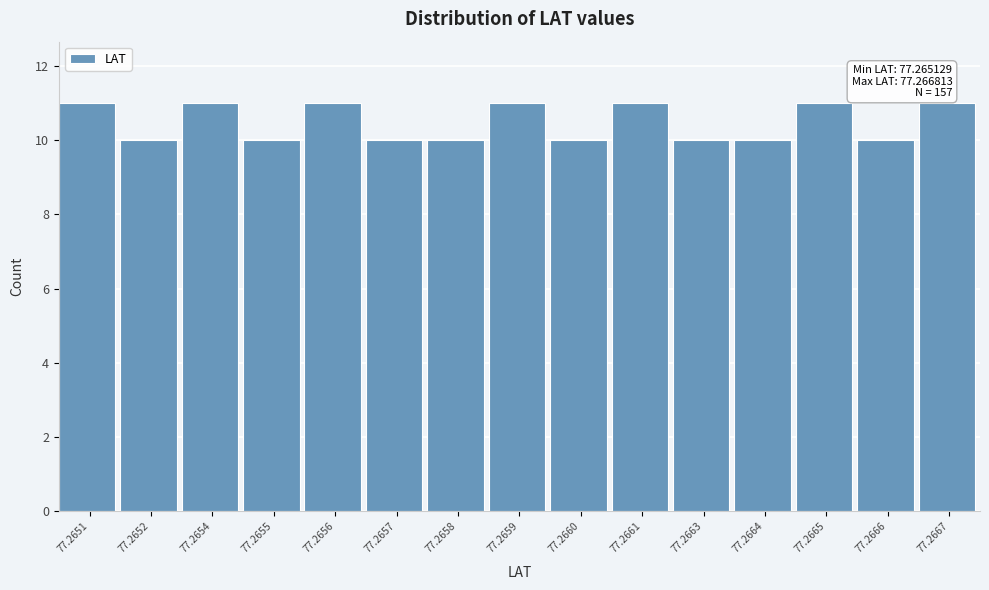

Reading left to right, extract all data points from this chart.

77.2651=11	77.2652=10	77.2654=11	77.2655=10	77.2656=11	77.2657=10	77.2658=10	77.2659=11	77.2660=10	77.2661=11	77.2663=10	77.2664=10	77.2665=11	77.2666=10	77.2667=11